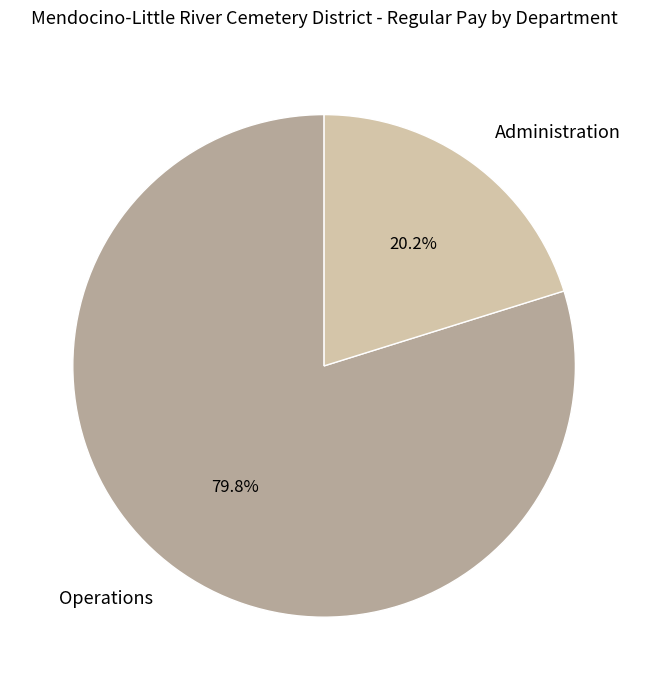

How many slices are in this pie chart?

2